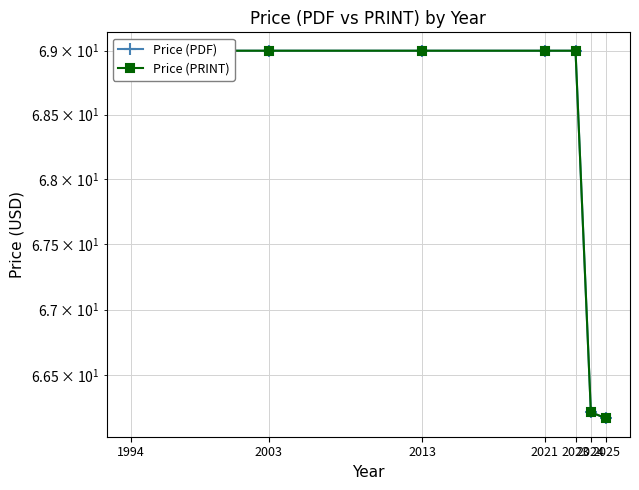

Which series has the widest spread of values?

Price (PDF)